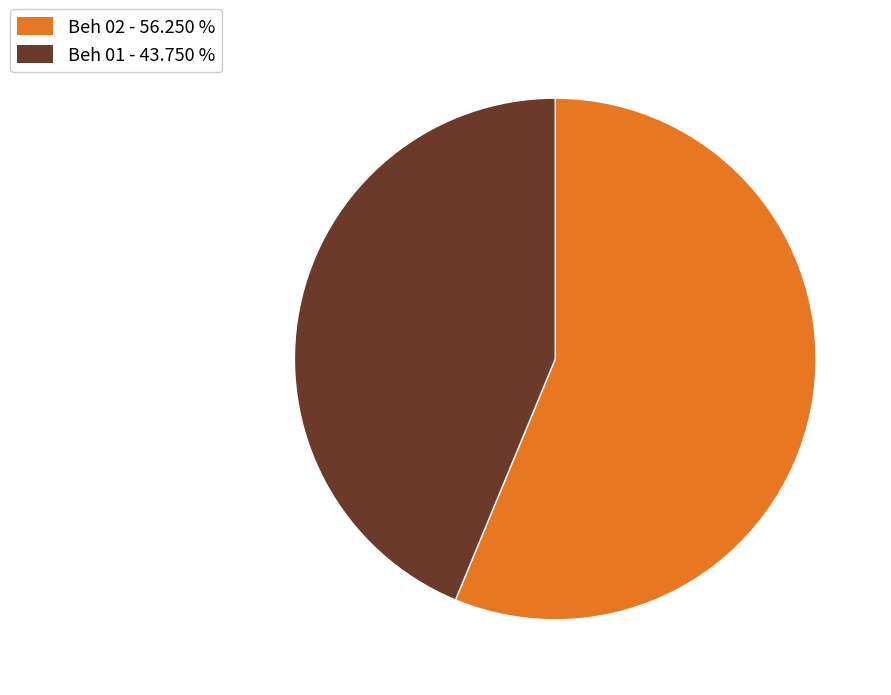

Does any single category account for the majority?

Yes